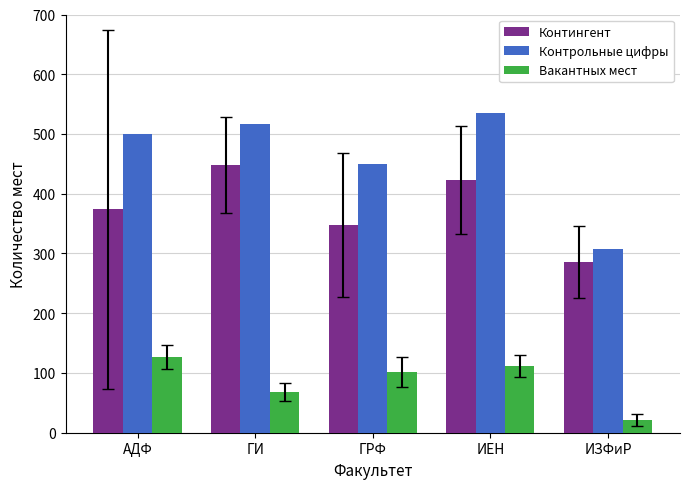

How many data points in Вакантных мест are less than 102?

2